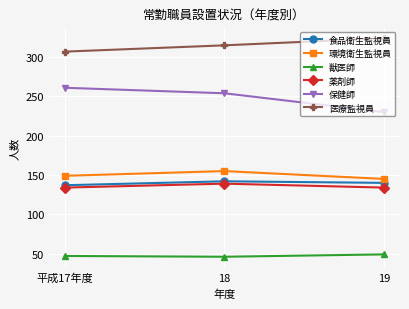

Is it true that 環境衛生監視員 equals 44 at 19?

False